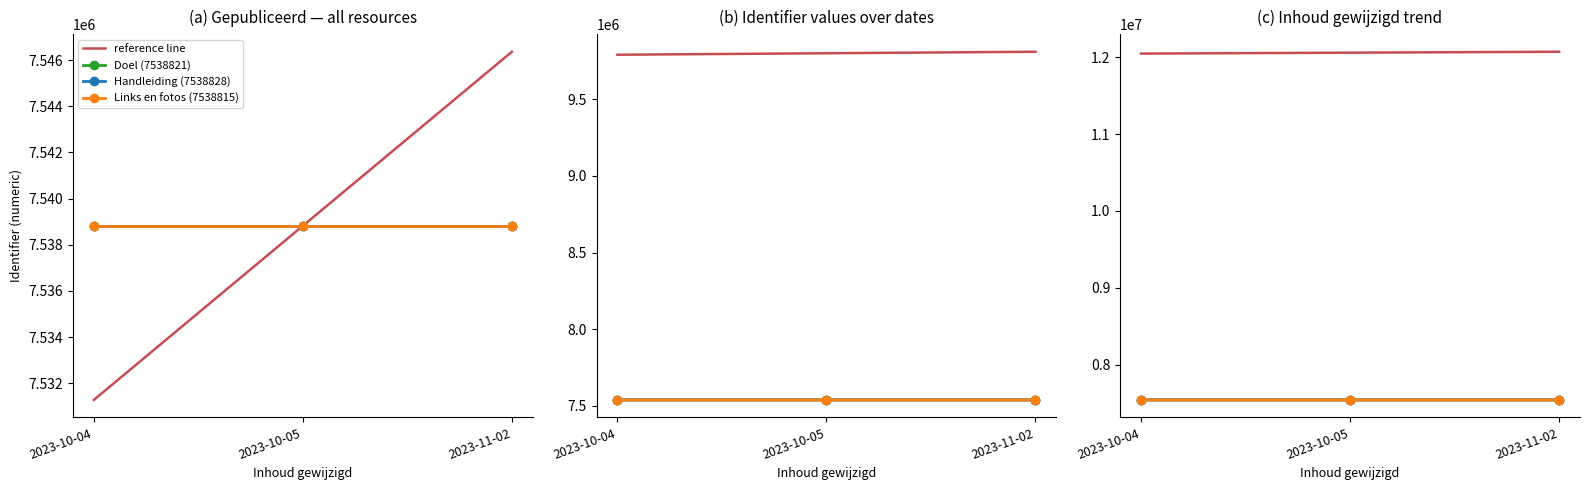

Reading left to right, transcribe all the data shown in this chart.

reference line: 2023-10-04=12050051.5	2023-10-05=12062113.6	2023-11-02=12074175.7
Doel (7538821): 2023-10-04=7538821.0	2023-10-05=7538824.0	2023-11-02=7538827.0
Handleiding (7538828): 2023-10-04=7538828.0	2023-10-05=7538831.0	2023-11-02=7538834.0
Links en fotos (7538815): 2023-10-04=7538815.0	2023-10-05=7538818.0	2023-11-02=7538821.0